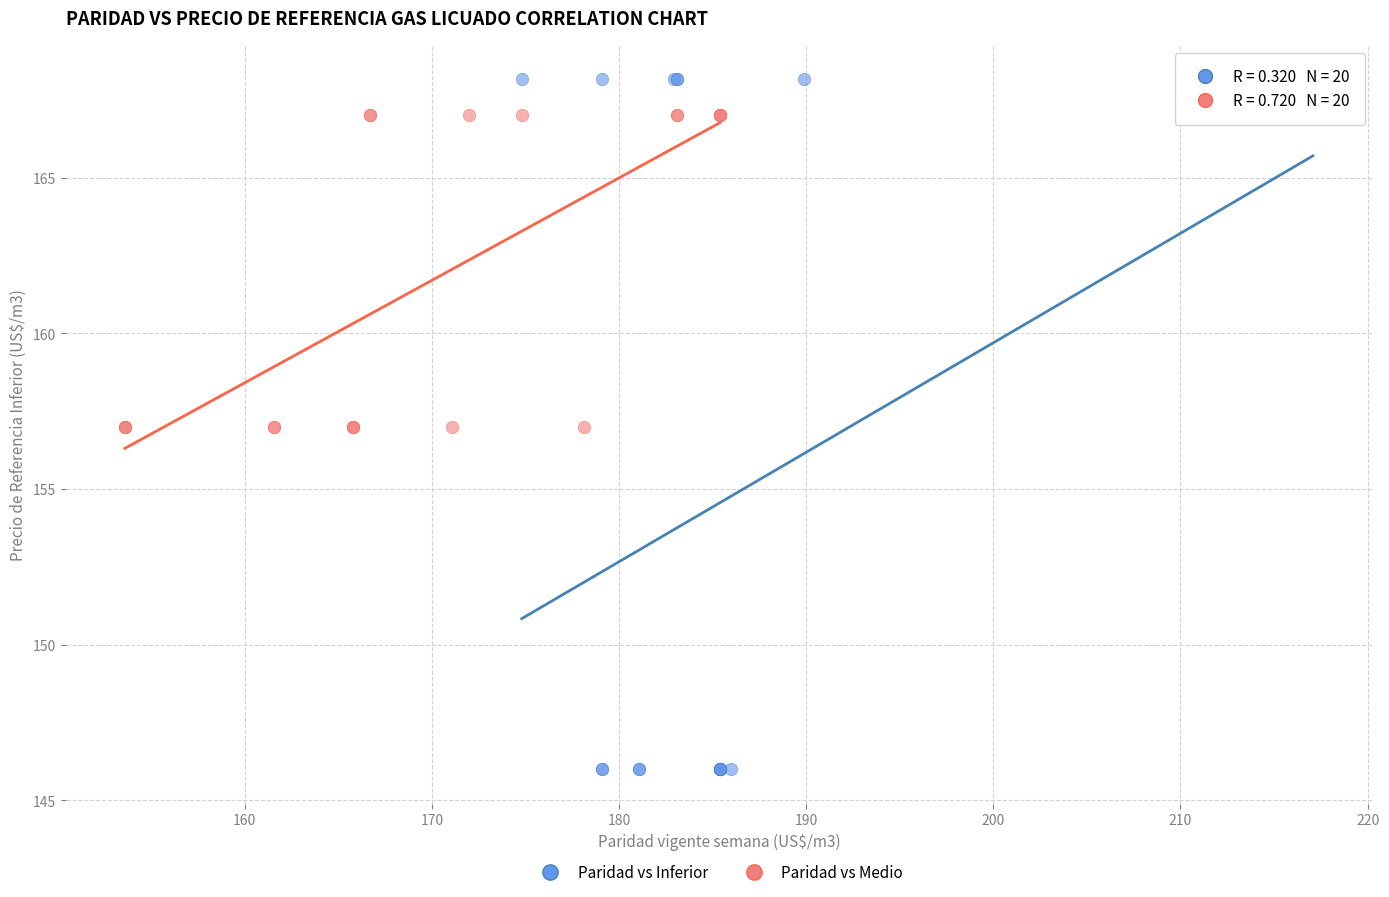

Which series reaches the maximum Y coordinate?

Paridad vs Inferior